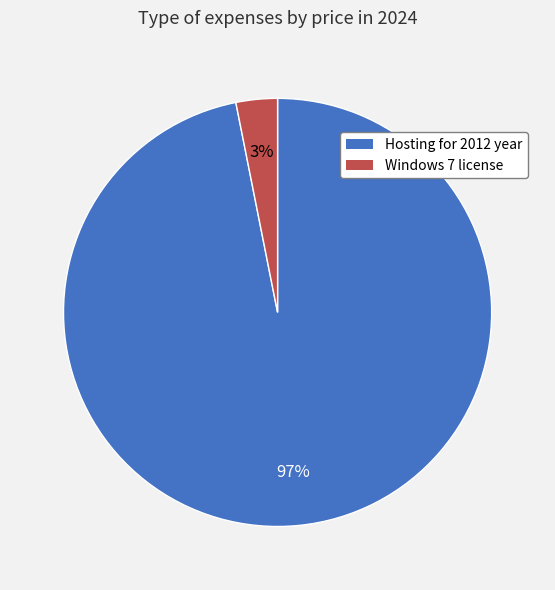

Do Hosting for 2012 year and Windows 7 license together represent more than half of the pie?

Yes